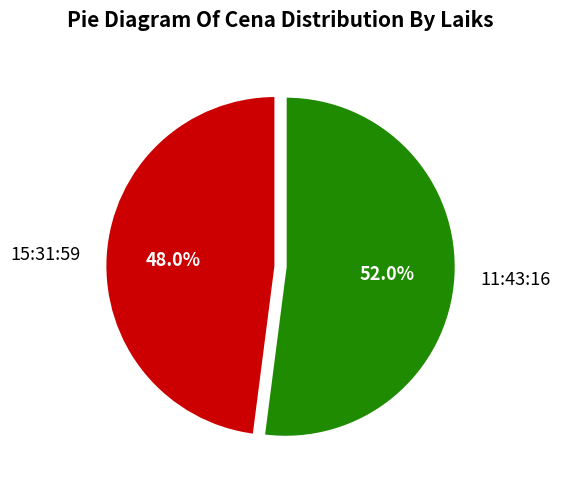

Which category has the biggest portion of the pie?

11:43:16